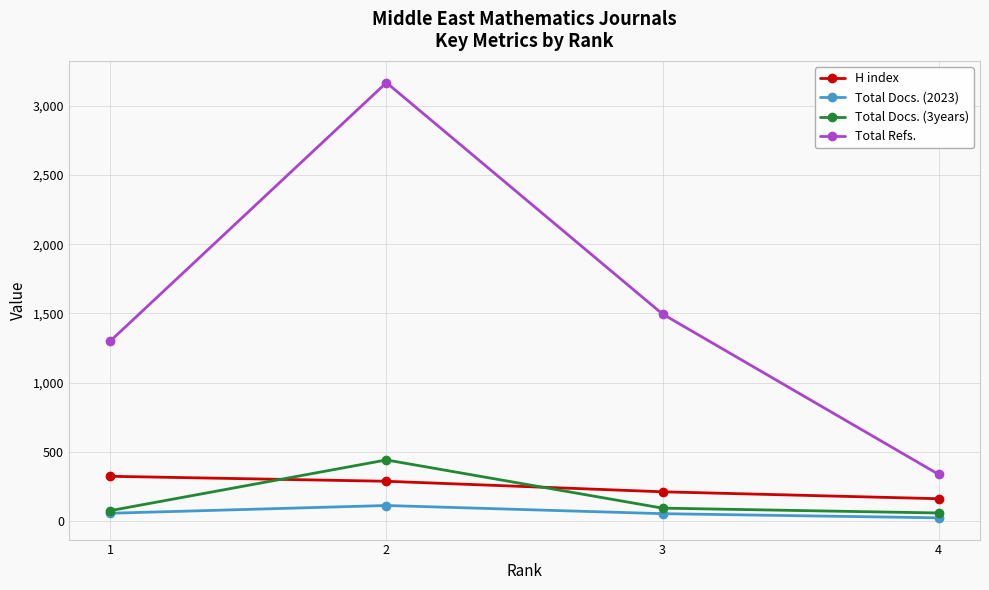

True or false: Total Docs. (3years) and Total Refs. intersect in this chart.

False